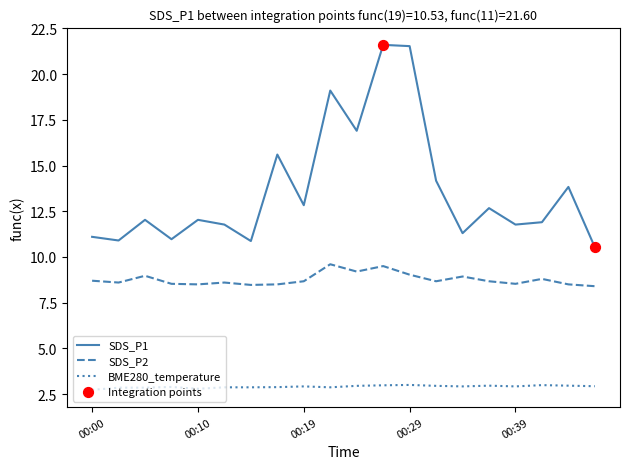

Which series has the largest range (max minus min)?

SDS_P1